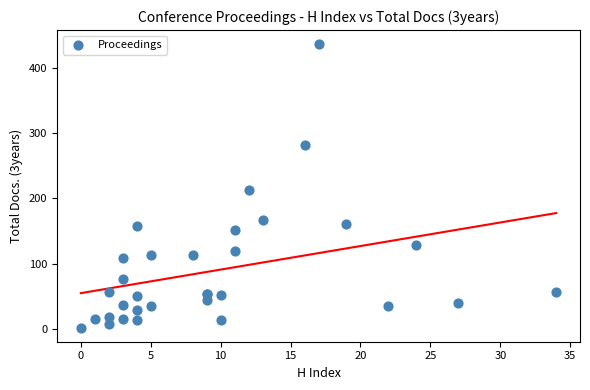

What Y value in the scatter plot is closest to 219?

213